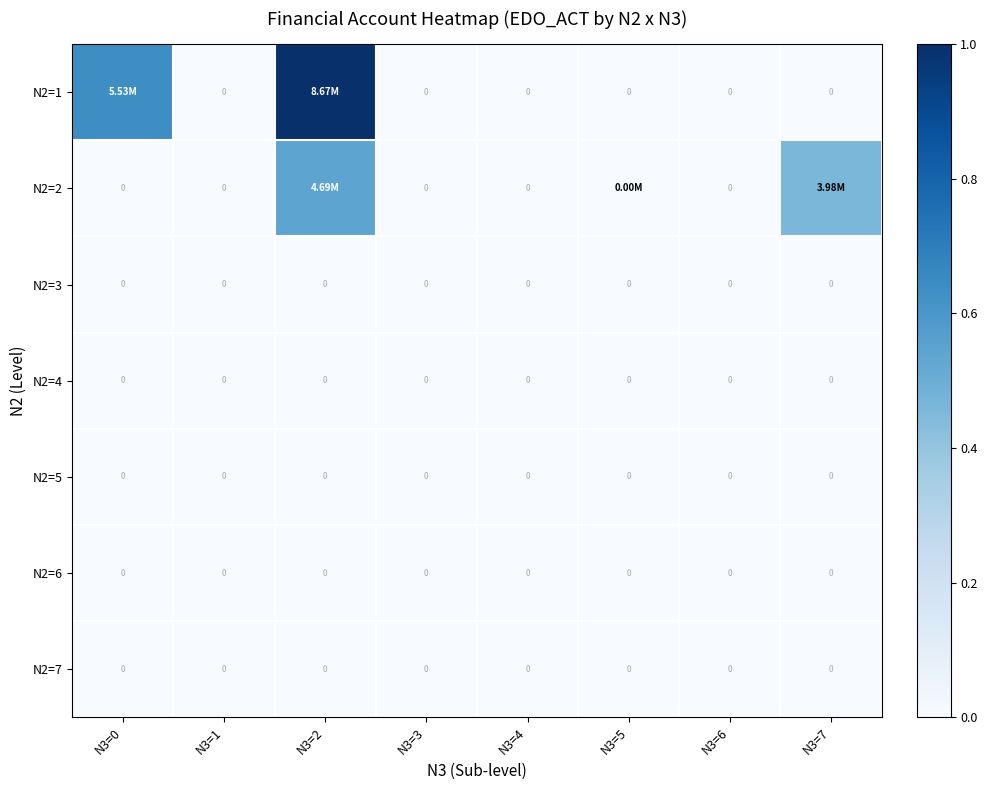

How many values in the N2=2 series exceed 0?

3